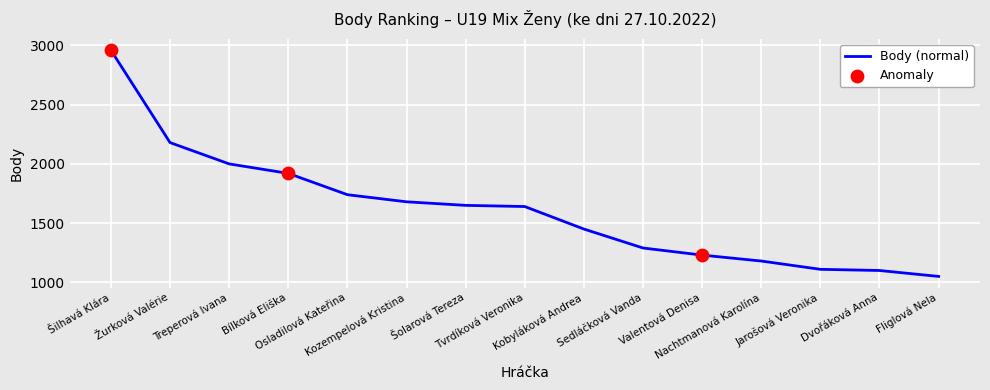

What is the change in value from Osladilová Kateřina to Šolarová Tereza?

-90